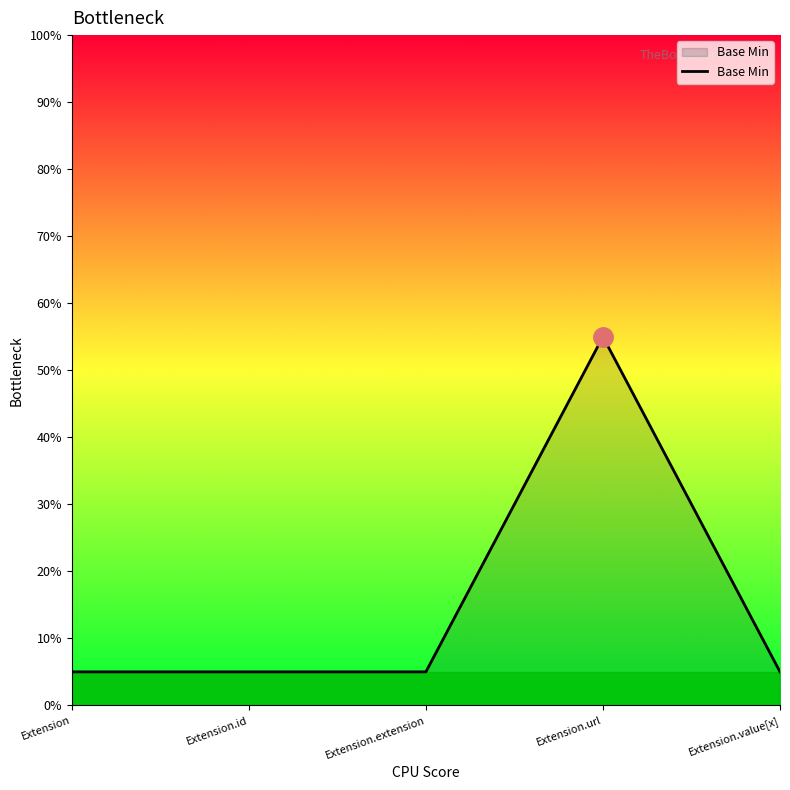

At which category does the chart reach its peak across all series?

Extension.url